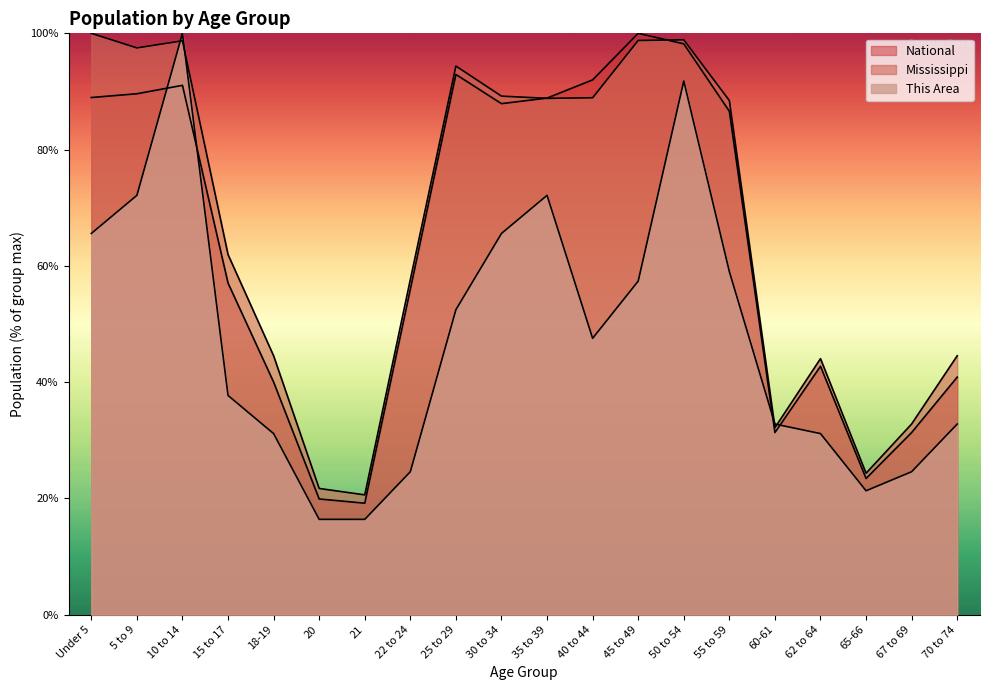

True or false: This Area has a value of 59.0 at 55 to 59.

True